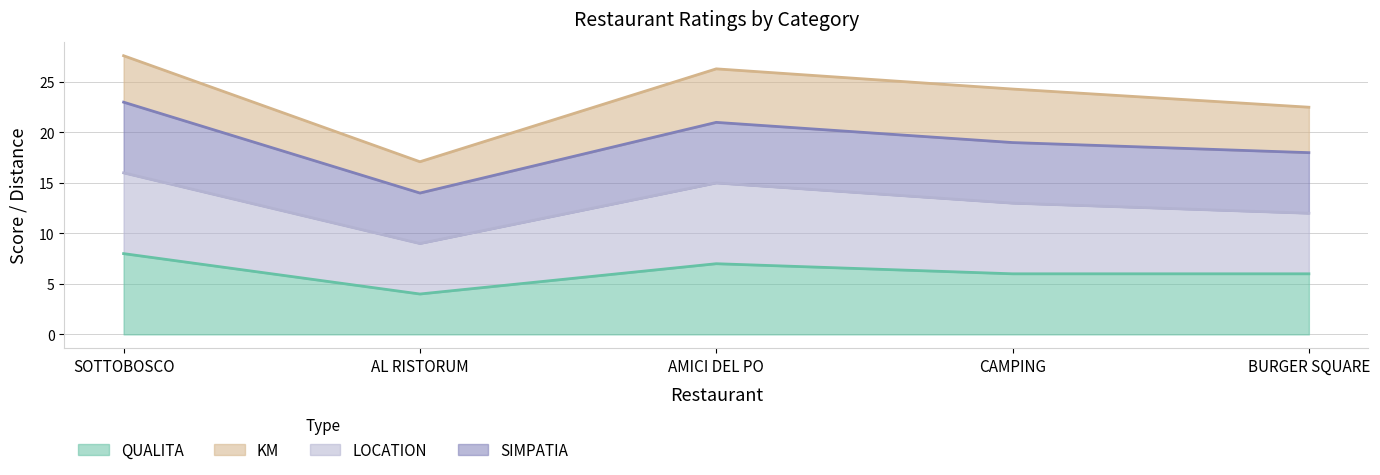

At which category does the chart reach its peak across all series?

SOTTOBOSCO